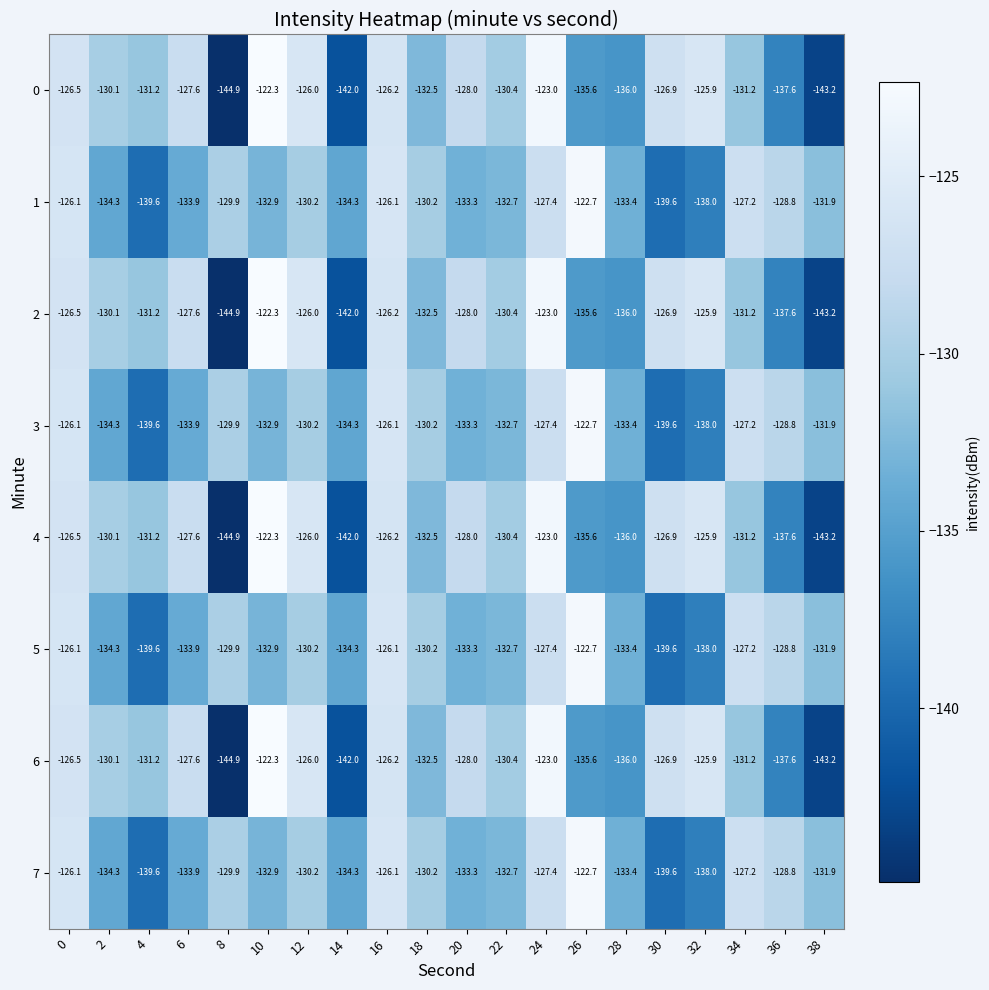

What is the spread (max minus min) of values at 8?

15.0